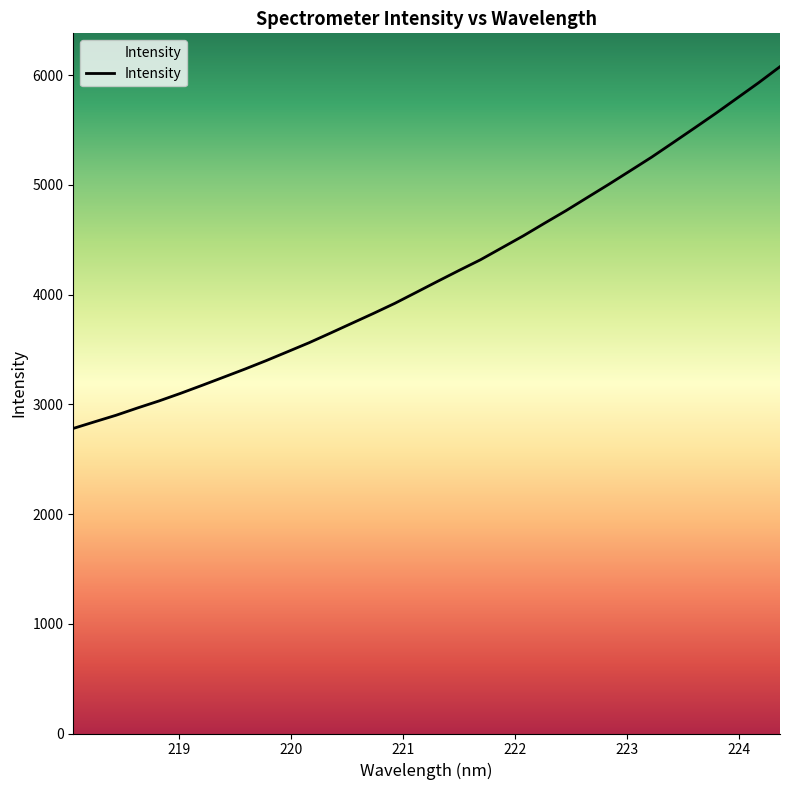

What is the minimum value shown in the chart?

2780.8